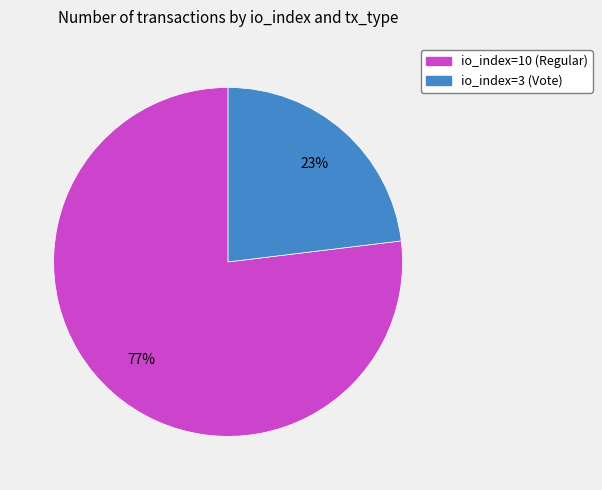

True or false: io_index=3 (Vote) accounts for 13% of the total.

False